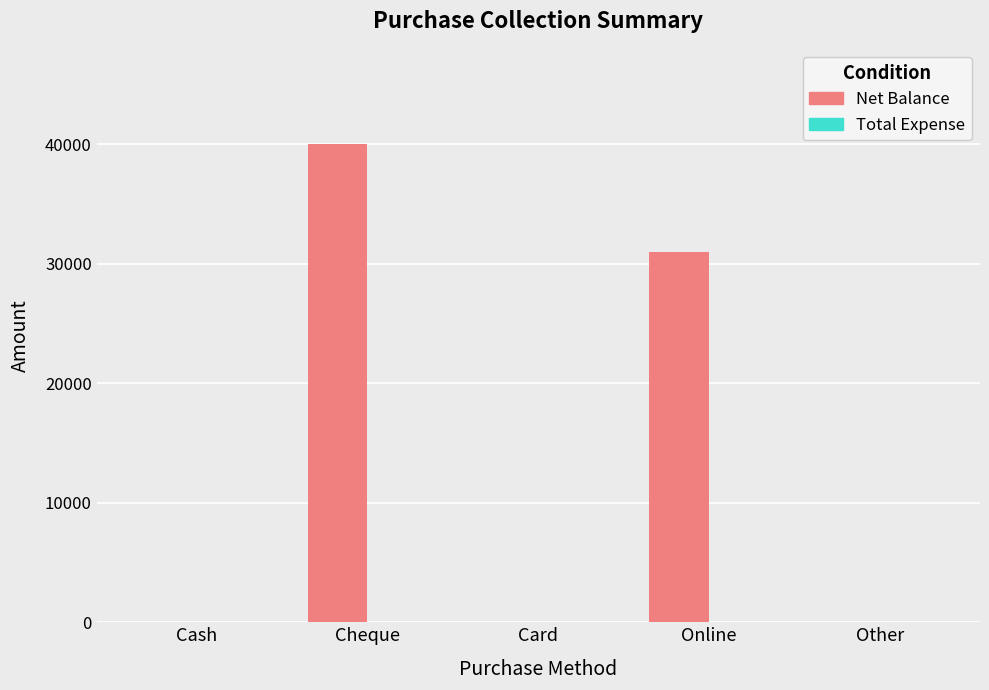

What is the sum of all values?

71000